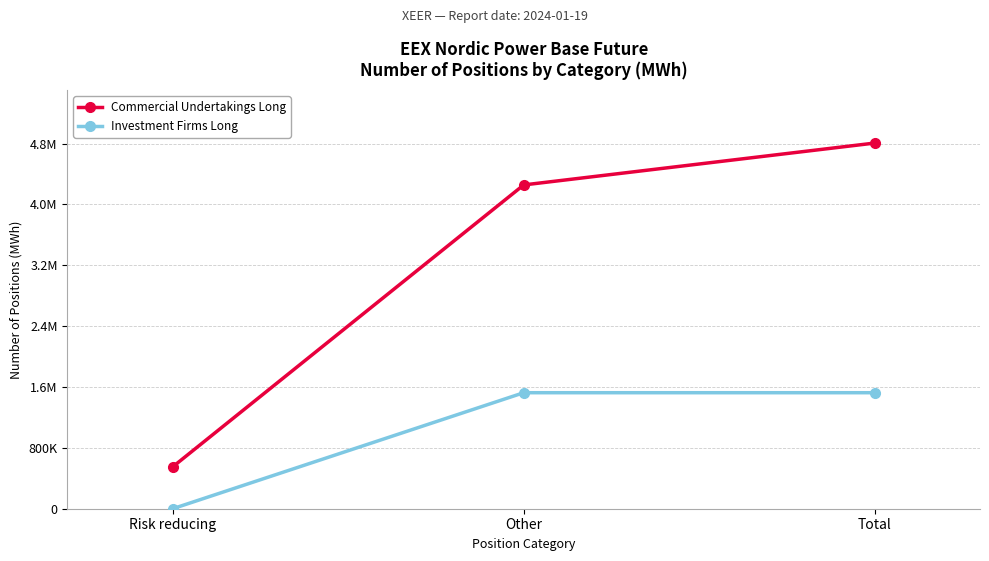

What is the sum of the Commercial Undertakings Long values at Risk reducing and Total?

5357181